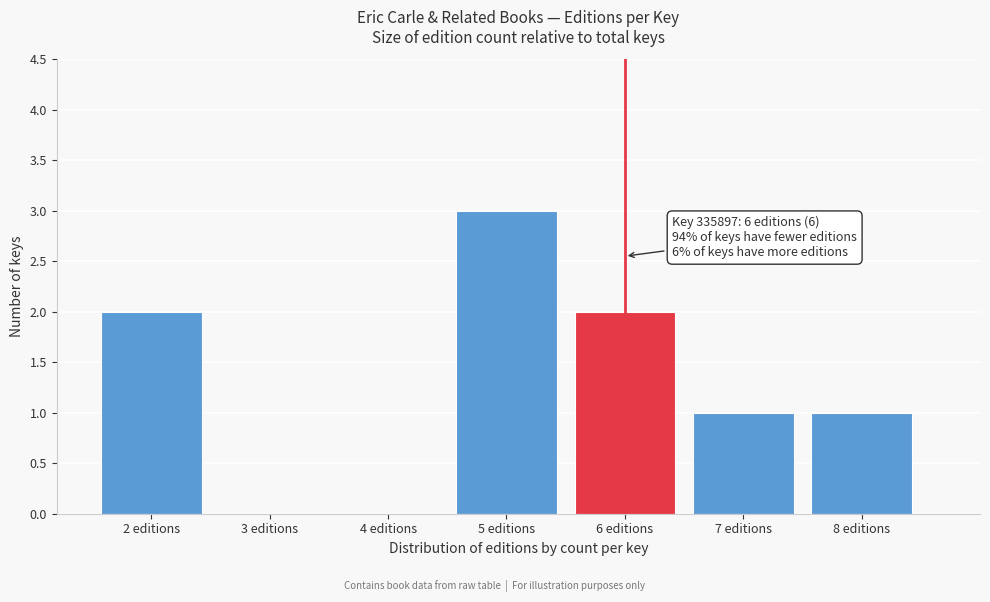

Over which range of the x-axis is the bar tallest?

4.5 to 5.5